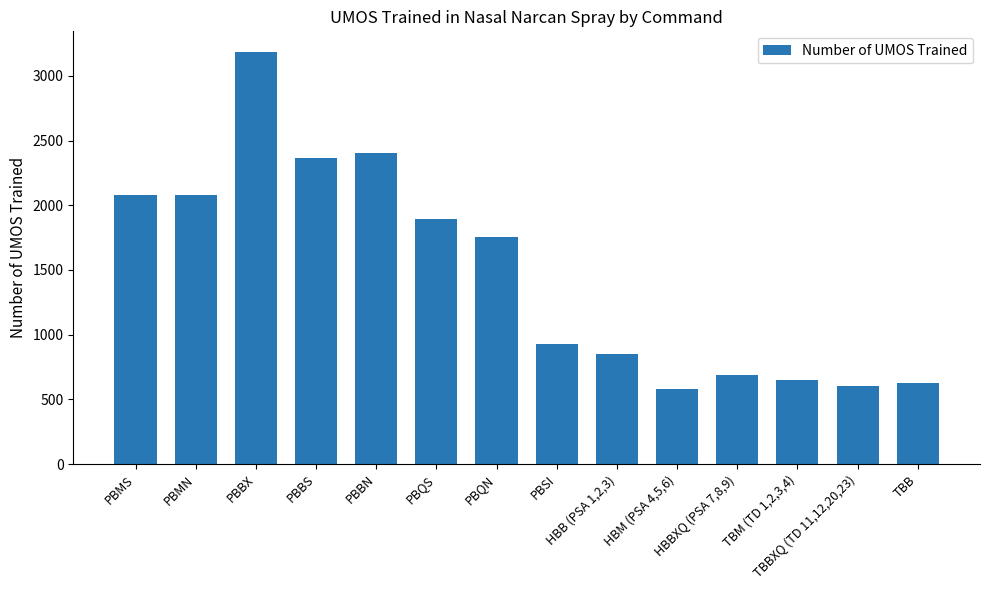

What is the maximum value shown in the chart?

3185